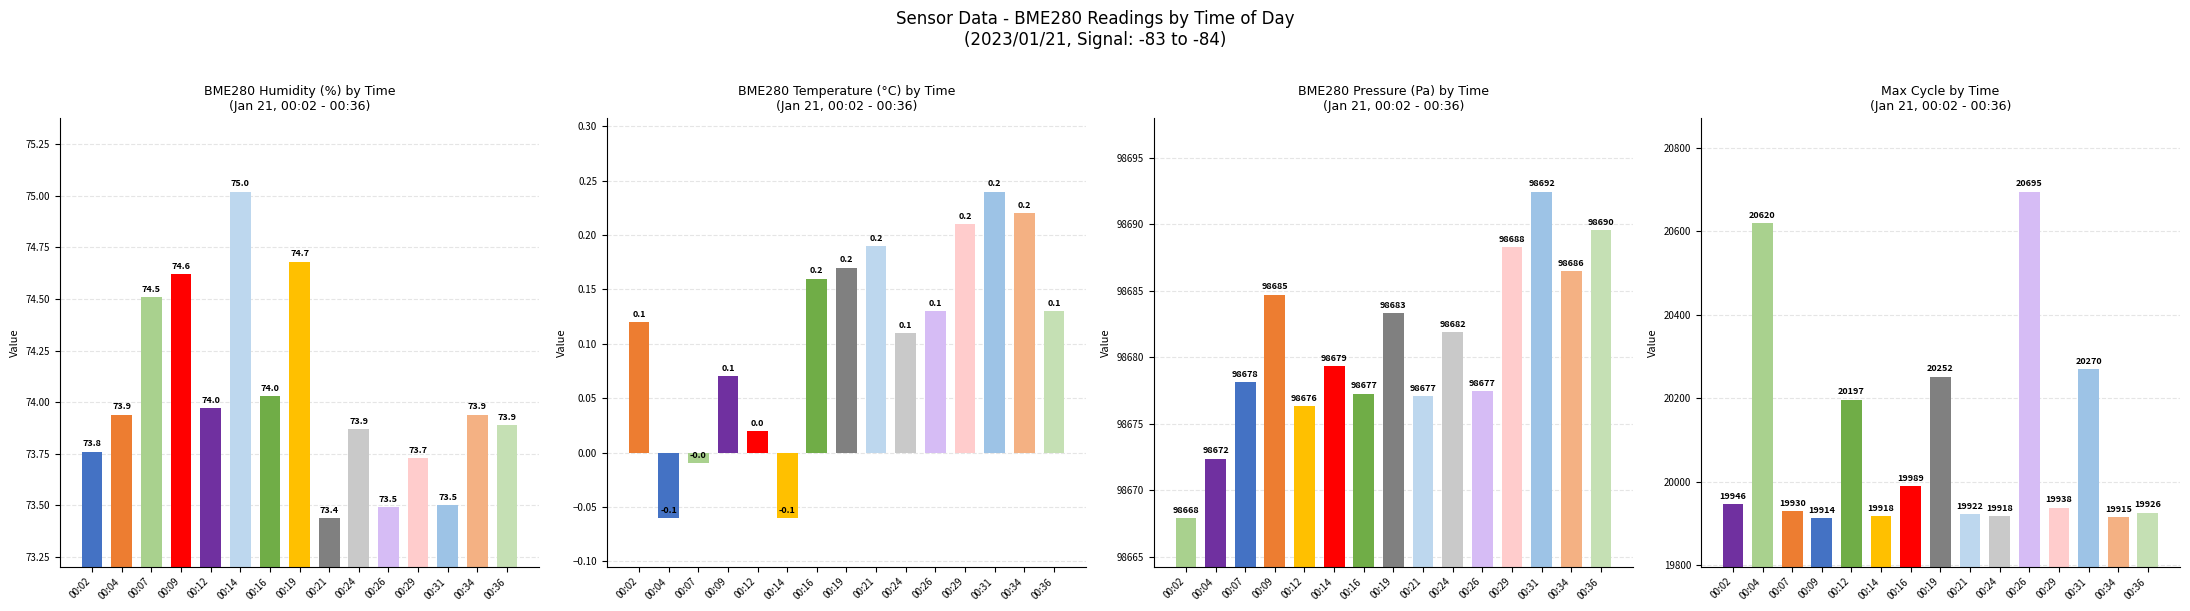

What is the average value of the BME280_pressure series?

98680.8